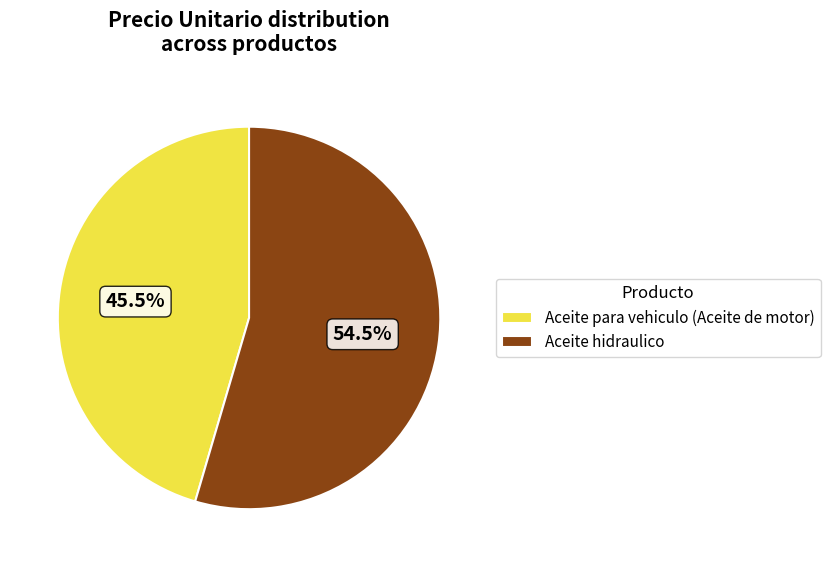

True or false: Aceite para vehiculo (Aceite de motor) accounts for 37% of the total.

False